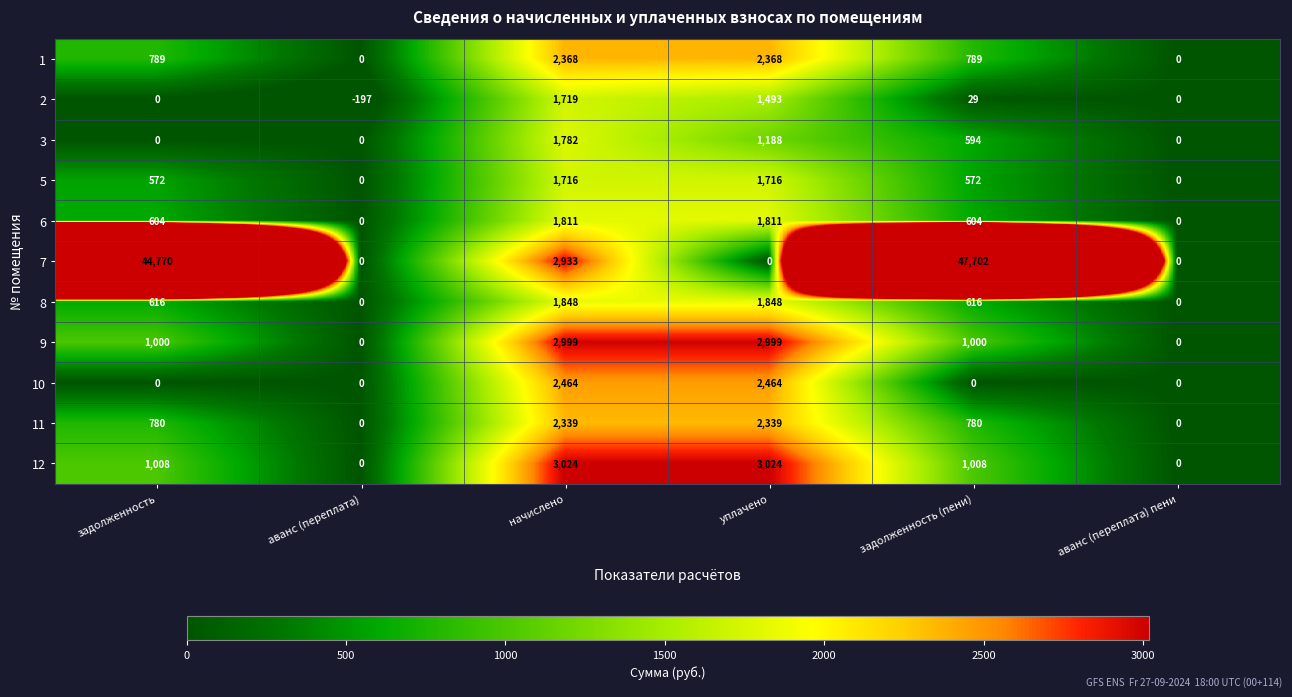

At how many categories does at least one series exceed 12725?

2